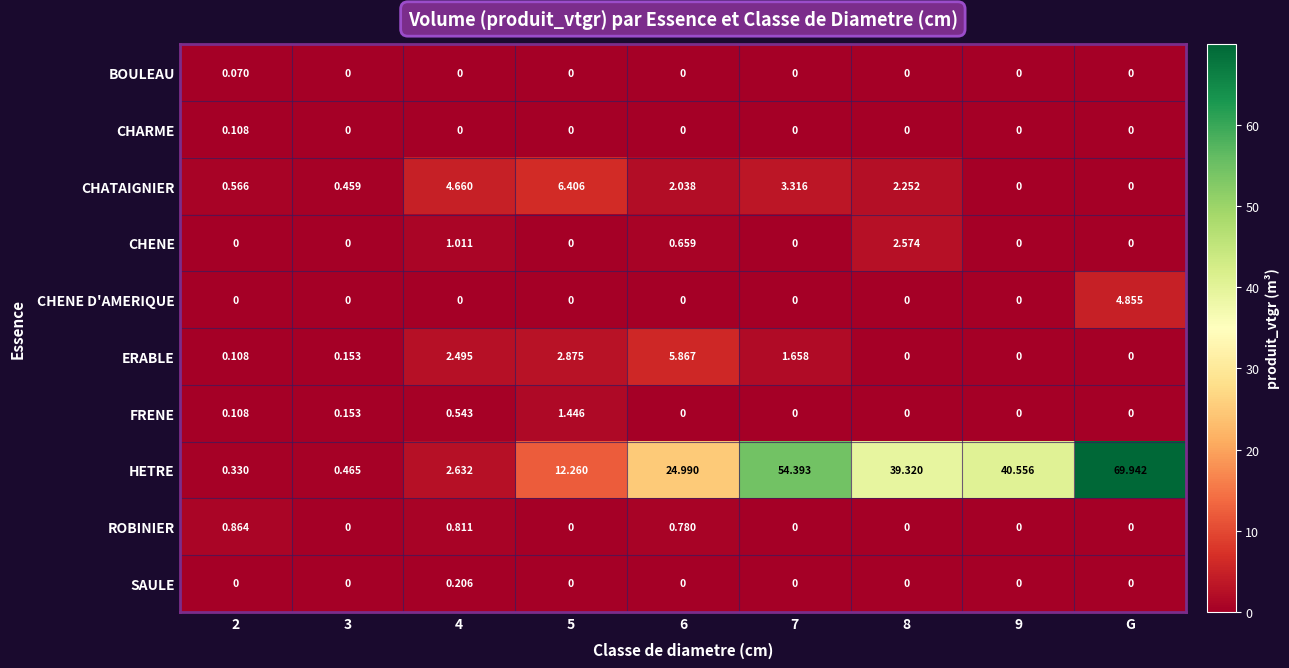

What is the total value across all series at G?

74.8